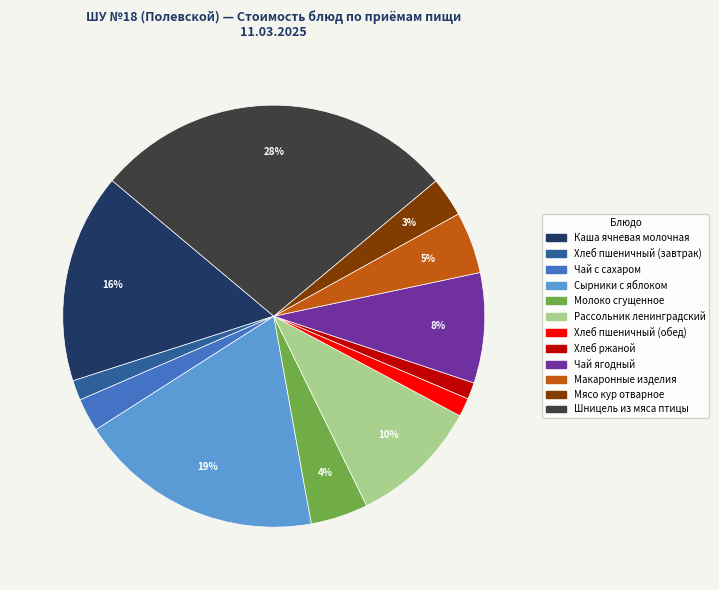

Approximately how many times larger is the value at Макаронные изделия compared to Каша ячневая молочная?

0.3